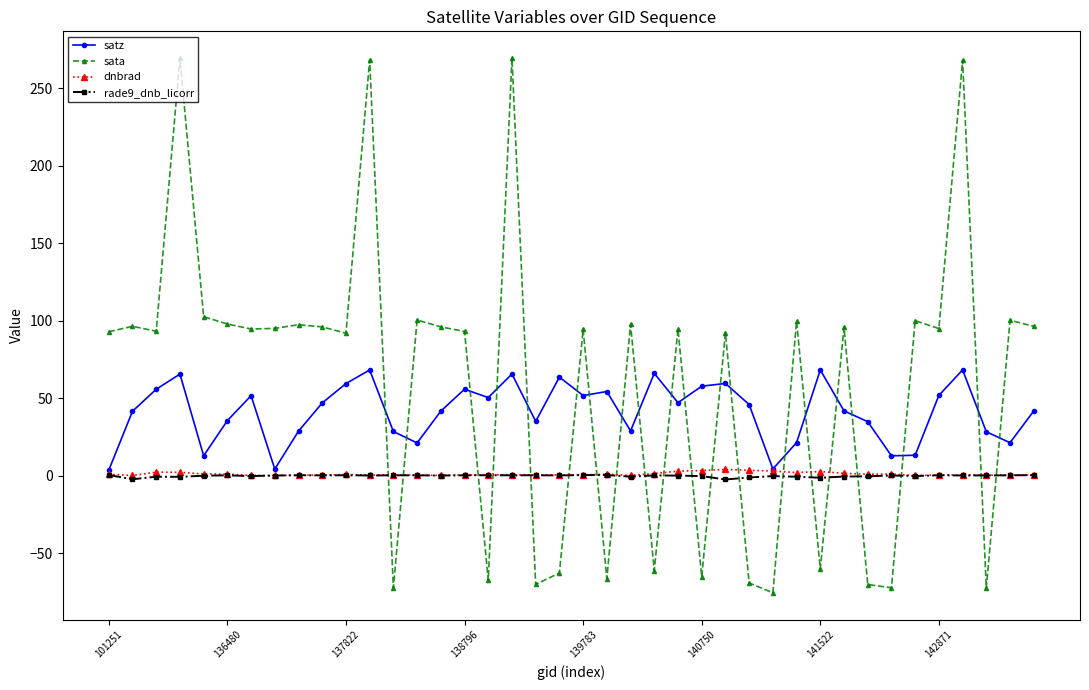

True or false: sata has more than 2 points higher than both neighbors.

True